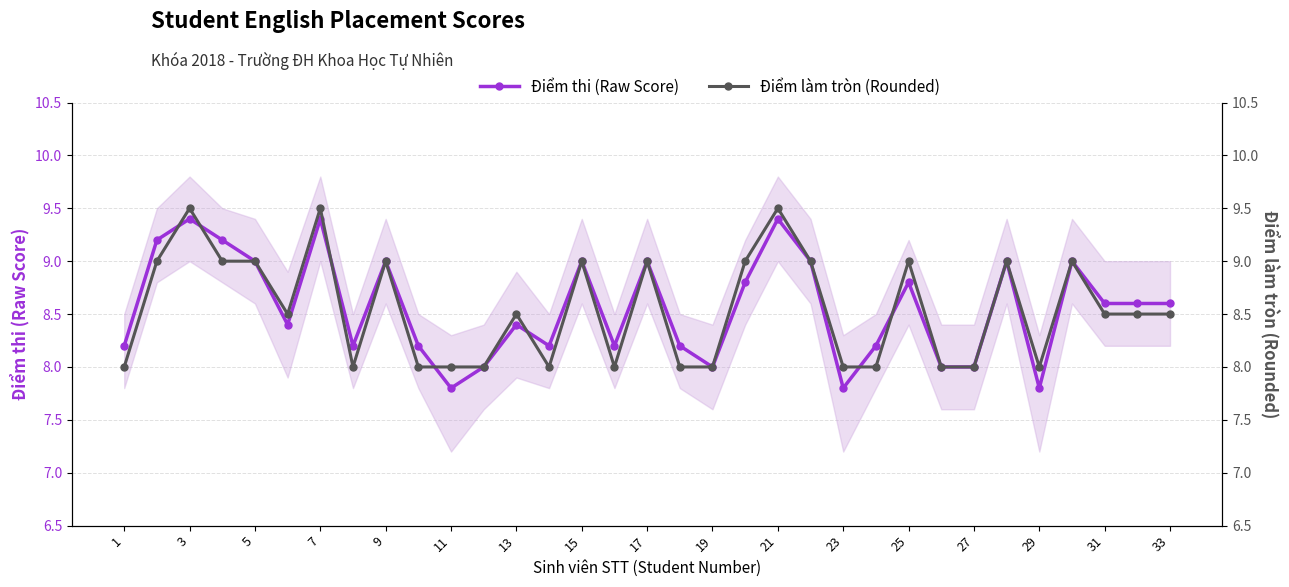

Does the chart have visible grid lines?

Yes